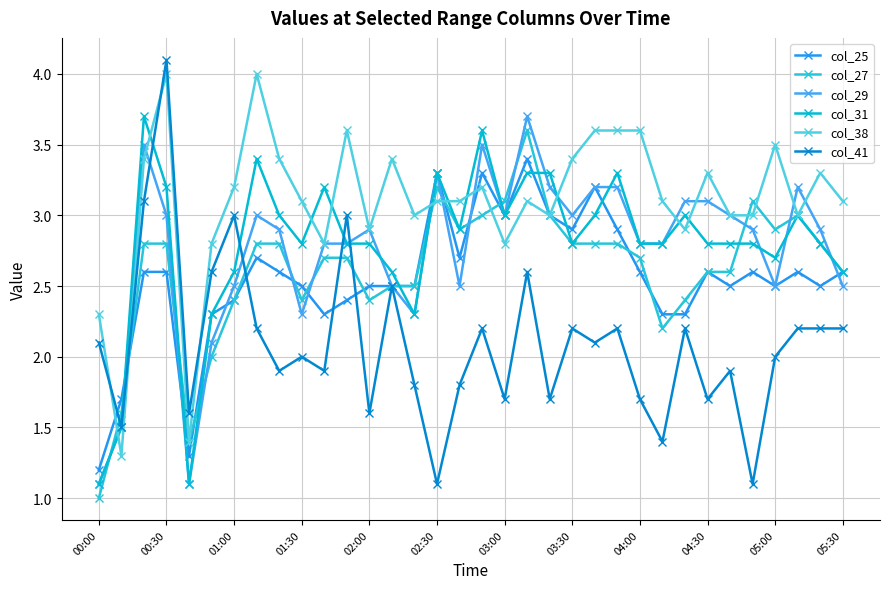

Which series has the largest total across all categories?

col_38